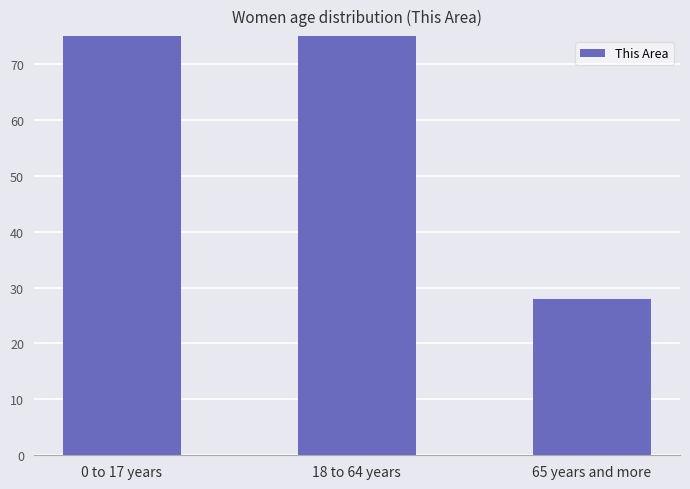

Reading left to right, transcribe all the data shown in this chart.

0 to 17 years=85	18 to 64 years=204	65 years and more=28